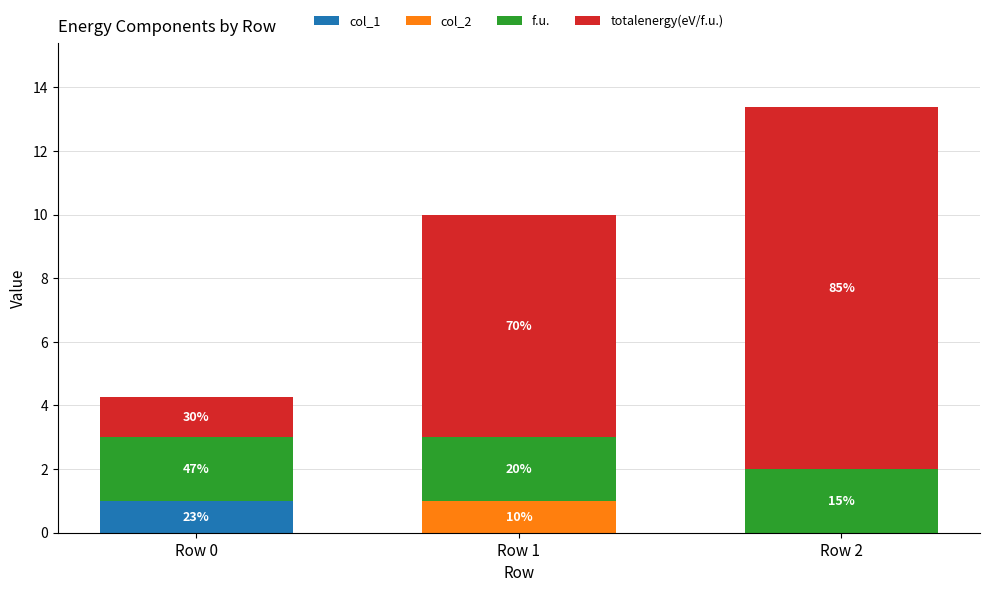

Are the bars horizontal?

No